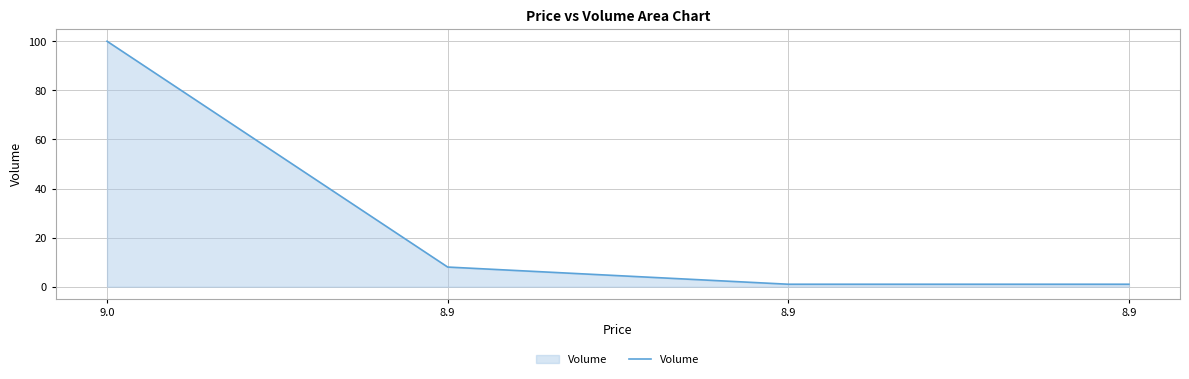

Which category has the lowest value across all series?

8.9